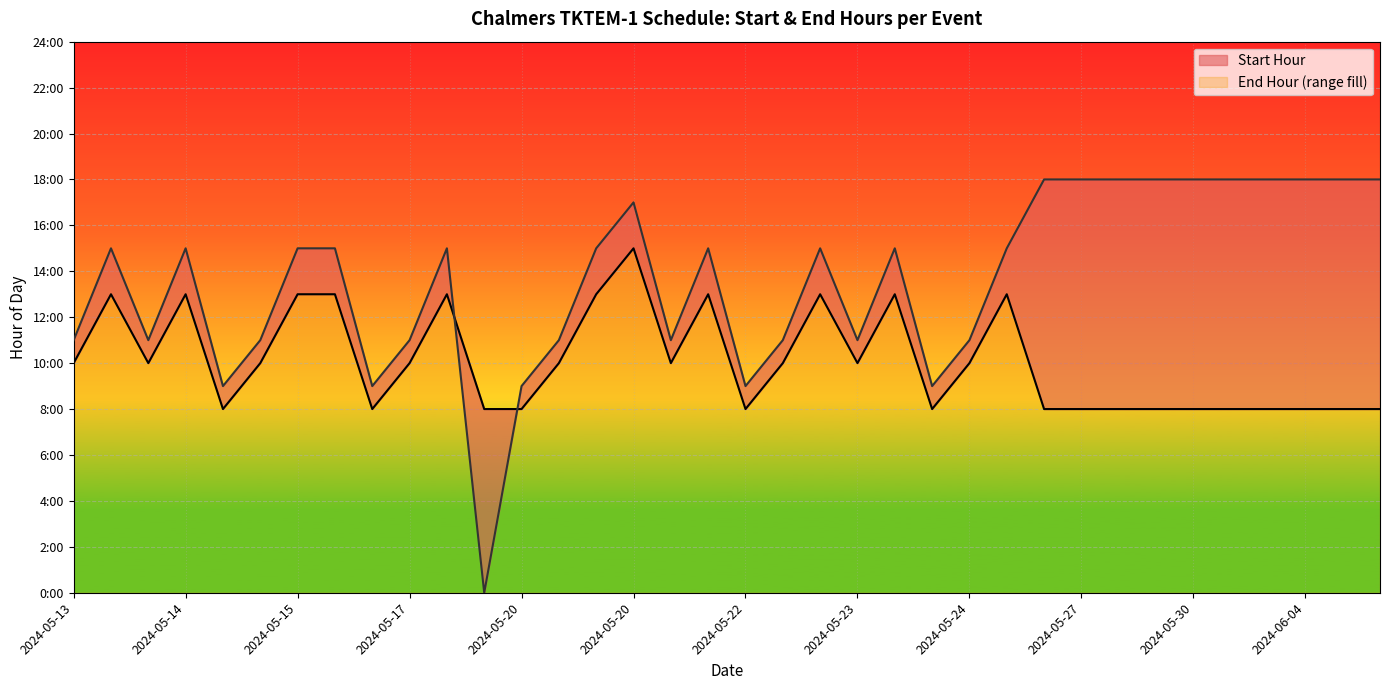

Count the Start Hour values in the range 8 to 13.

35